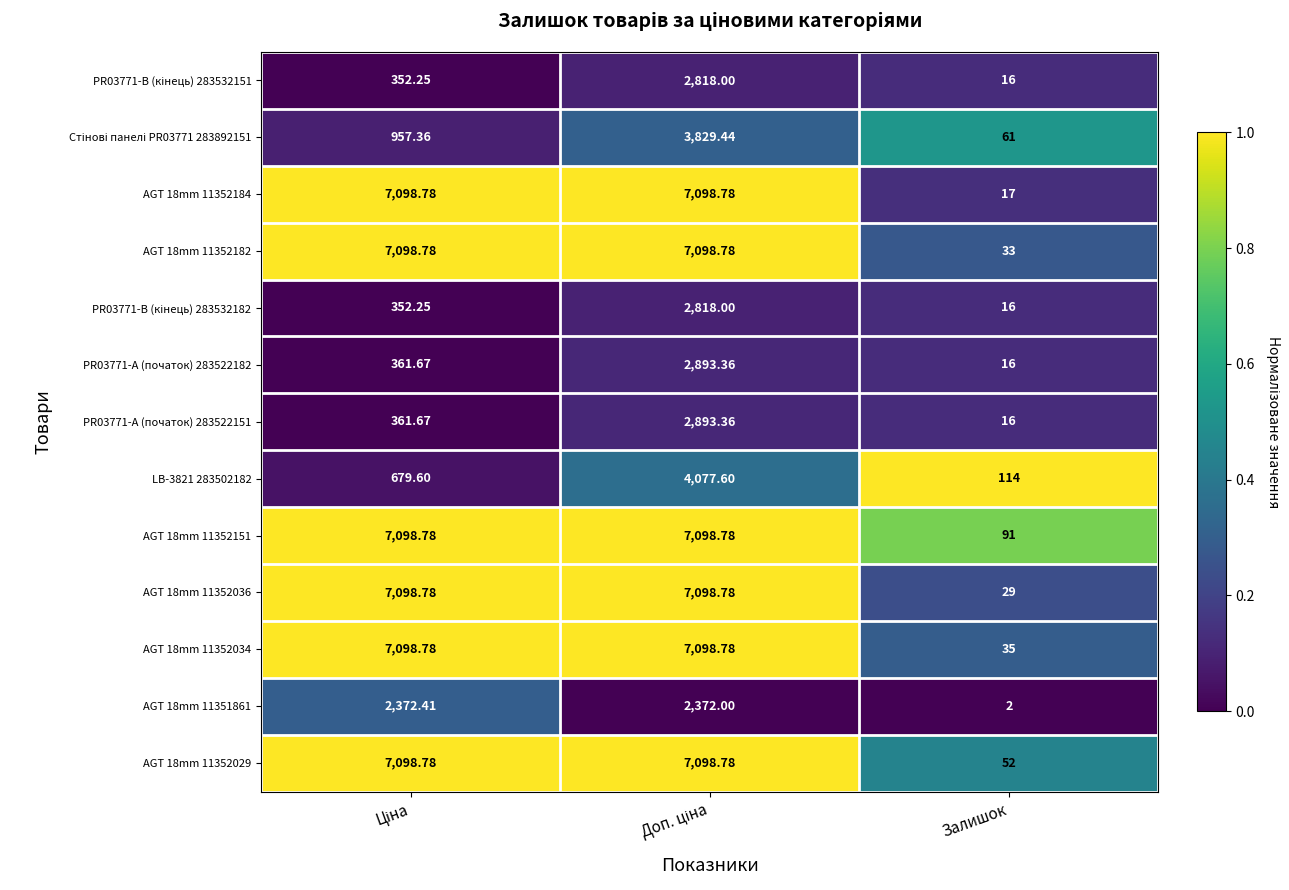

Which series has the largest total across all categories?

AGT 18mm 11352151